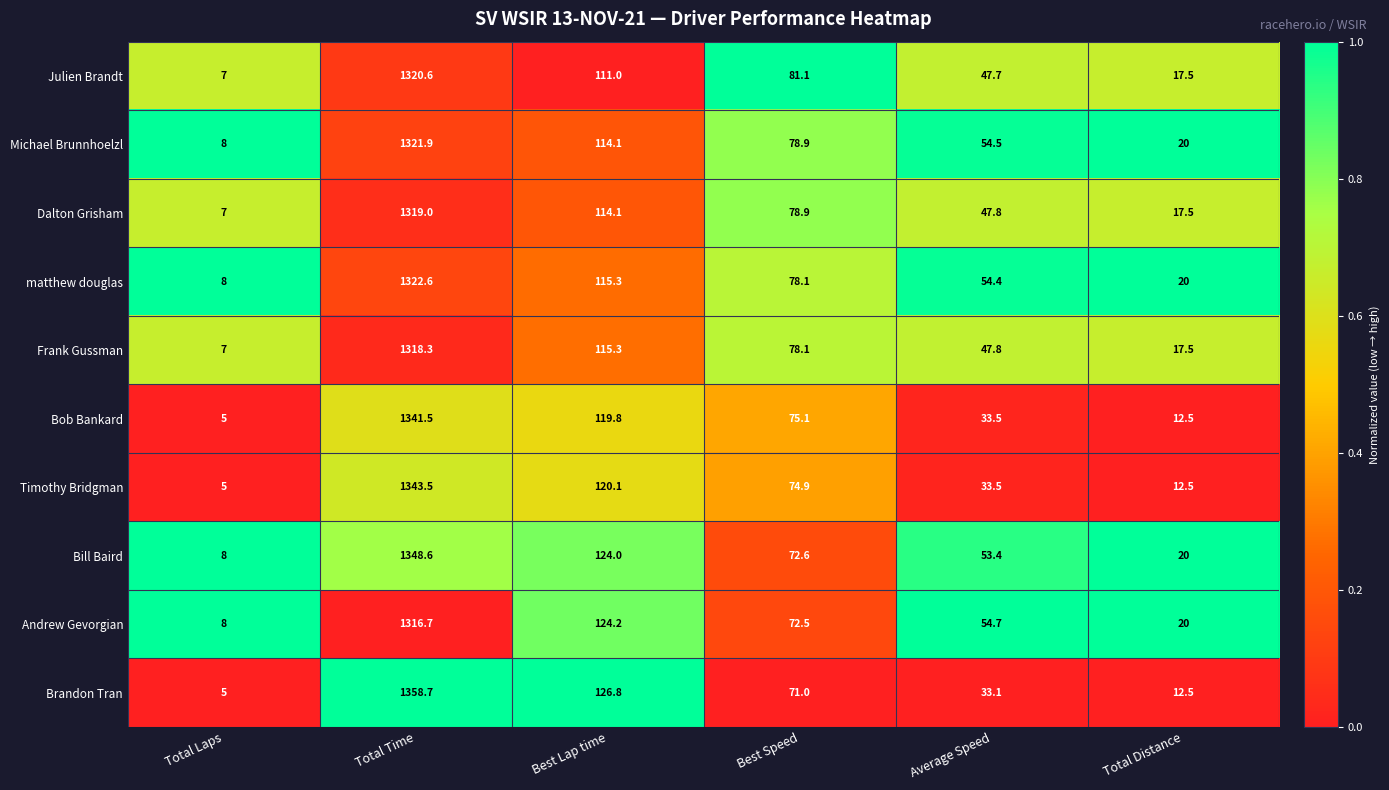

Is the value of Bob Bankard at Total Distance greater than the value of matthew douglas at Total Time?

No